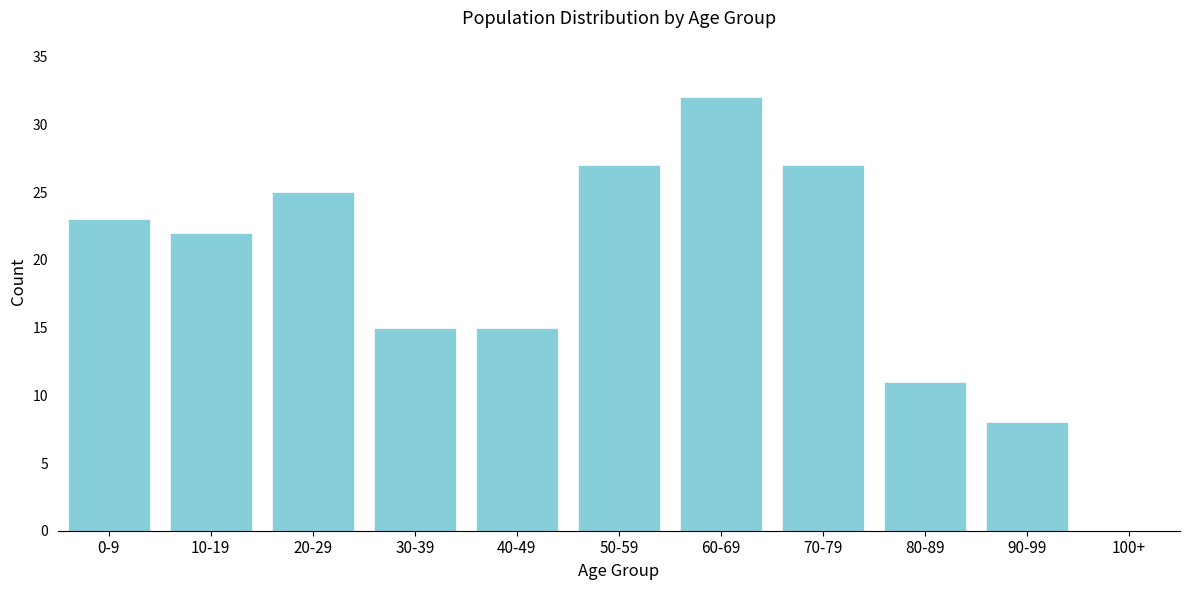

Reading left to right, list all the values displayed in this chart.

0-9=23	10-19=22	20-29=25	30-39=15	40-49=15	50-59=27	60-69=32	70-79=27	80-89=11	90-99=8	100+=0